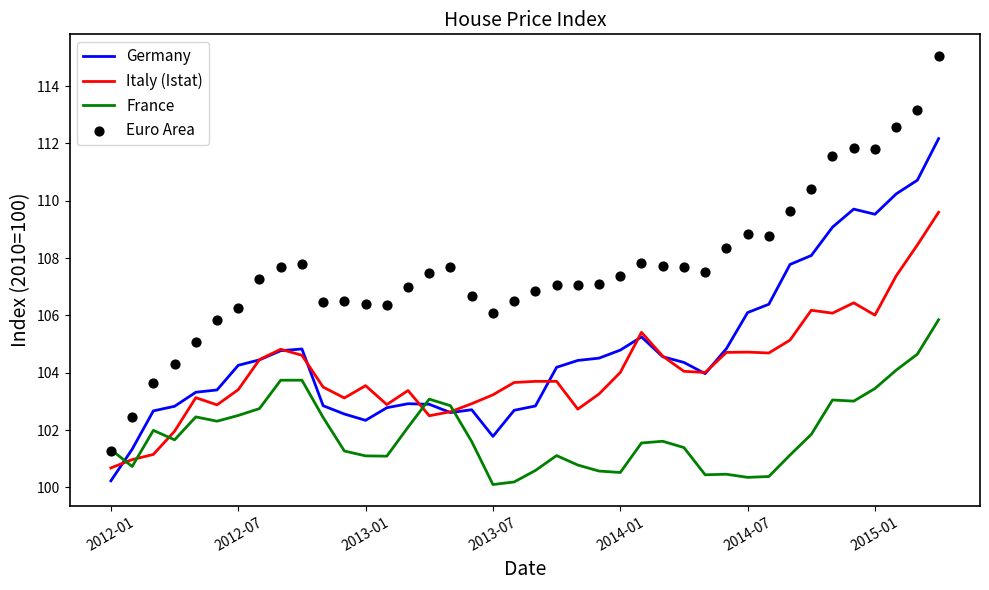

True or false: Germany has a value of 139.1 at 2013-07.

False